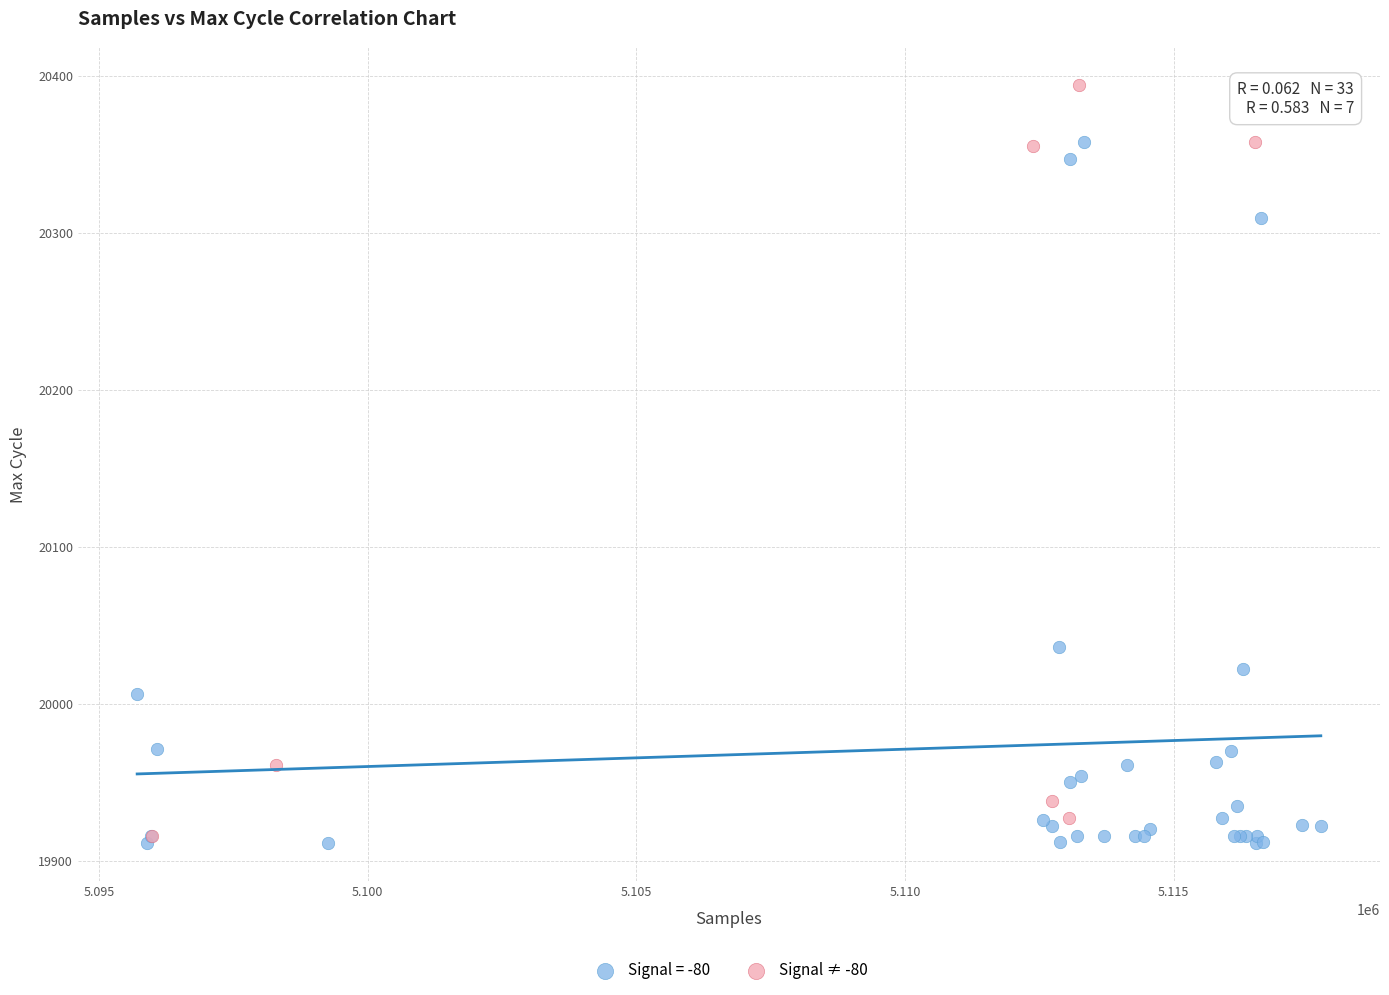

Which series contains the highest Y value?

Signal ≠ -80